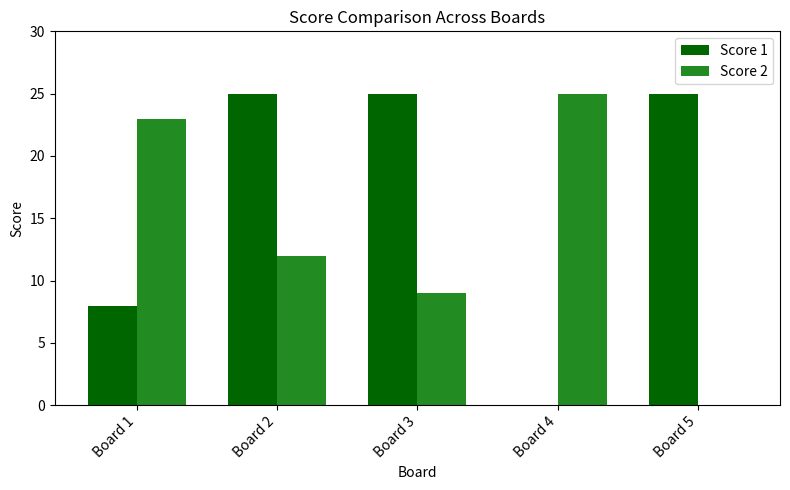

How many positive values does the Score 2 series have?

4